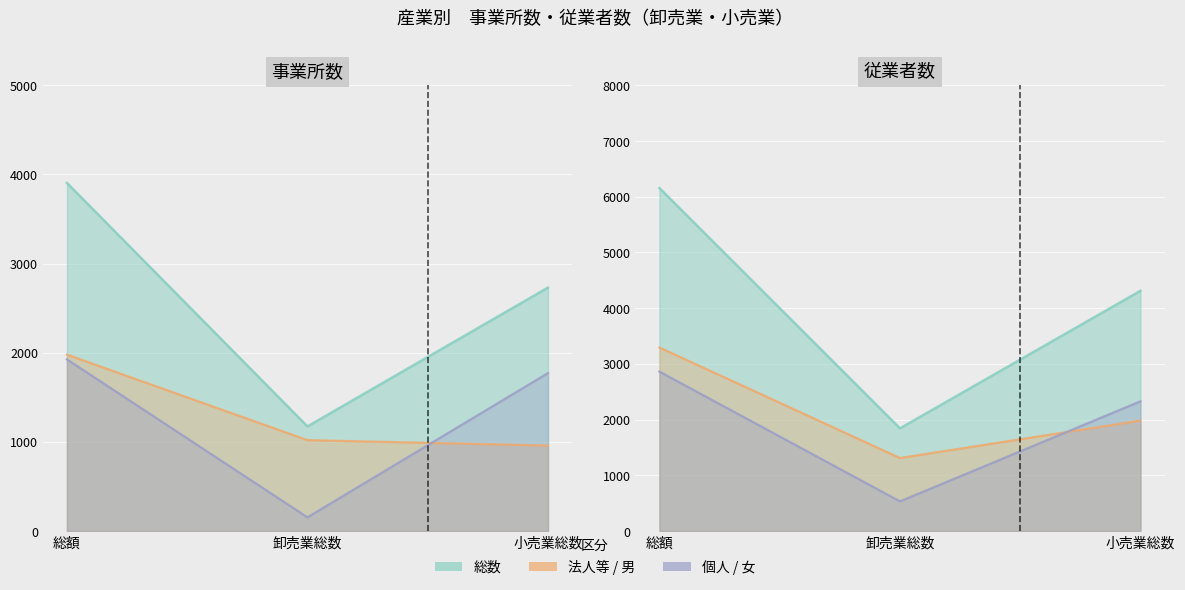

Reading left to right, what are all the values shown in this chart?

総数_事業所_line: 3905	1174	2731
法人等_line: 1979	1020	959
個人_line: 1926	154	1772
総数_従業者_line: 6156	1844	4312
男_line: 3294	1311	1983
女_line: 2862	533	2329